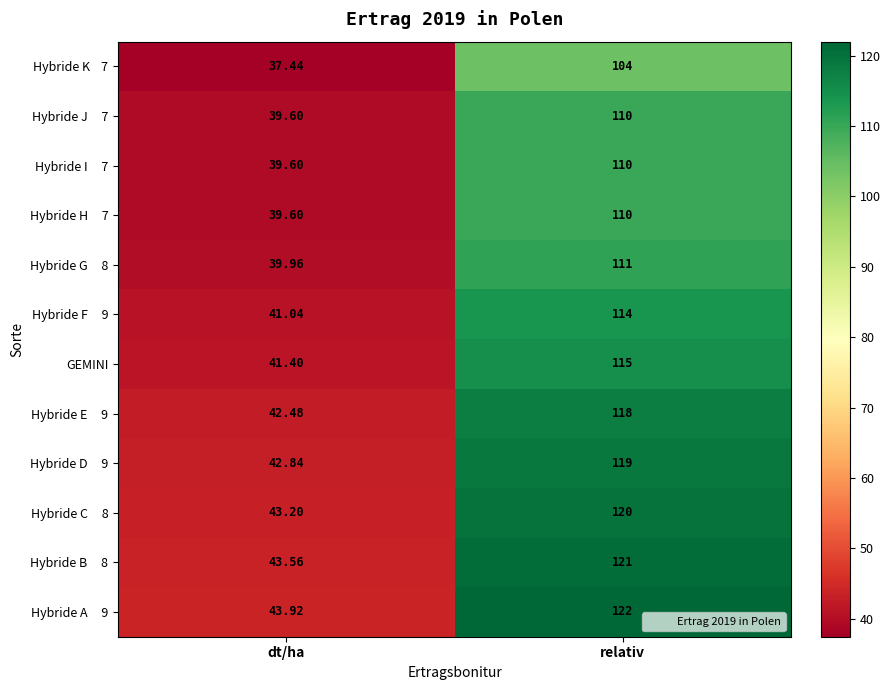

At which category does the chart reach its minimum across all series?

dt/ha